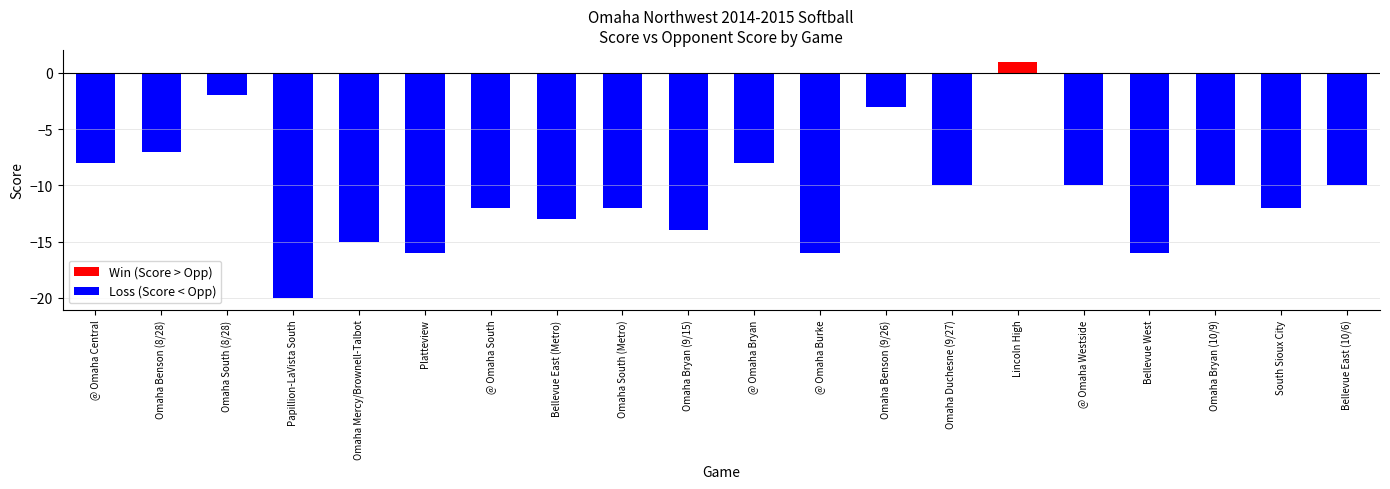

What is the difference between the maximum and minimum values in the Opp Score series?

17